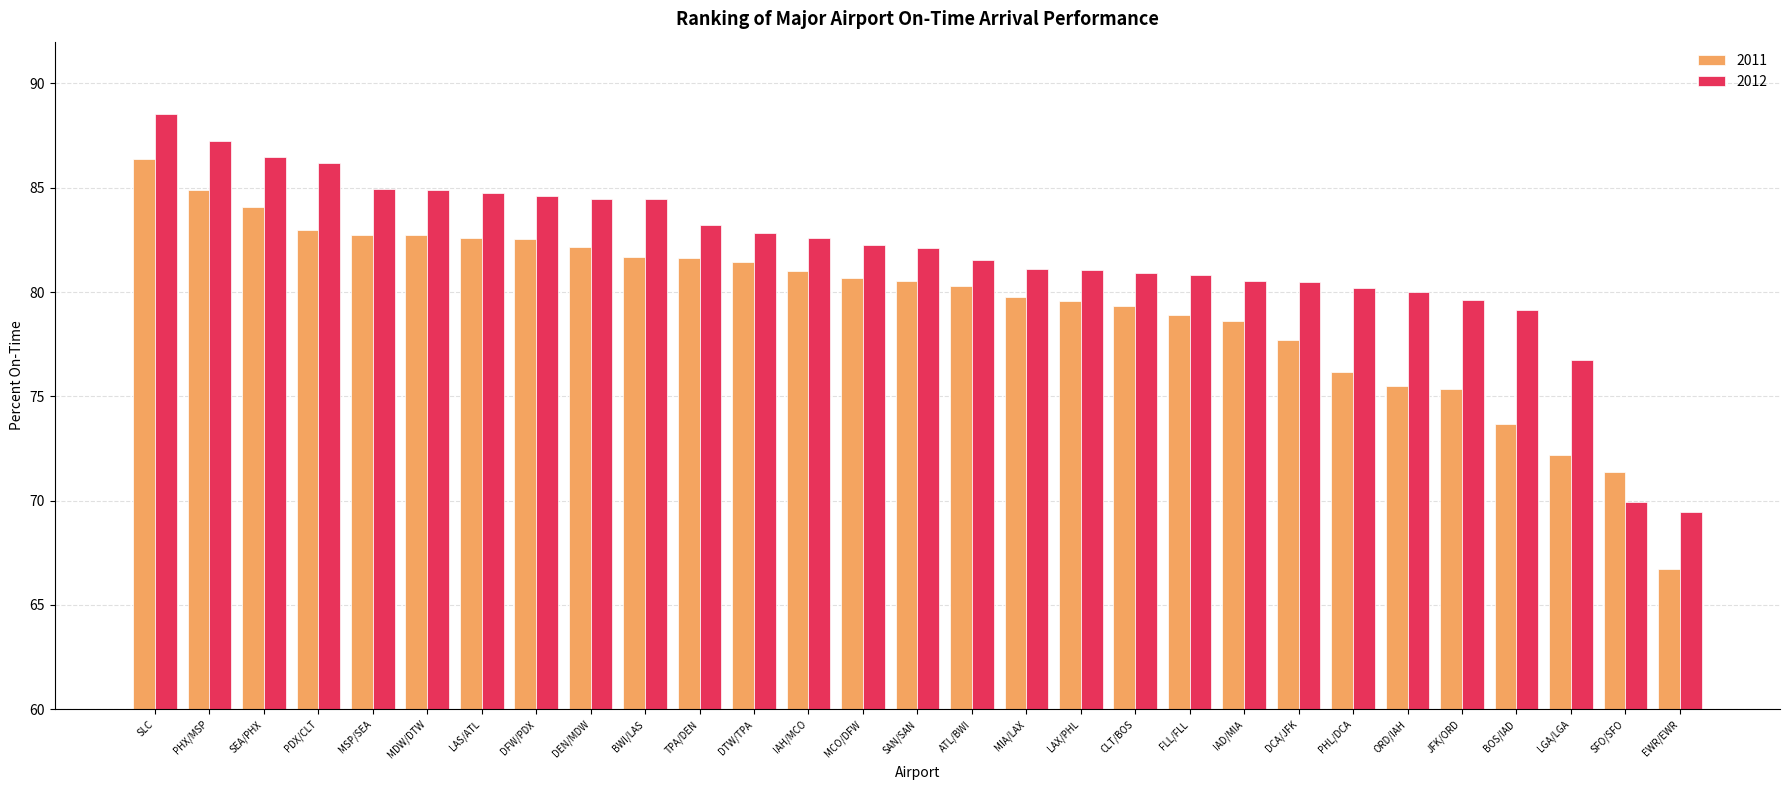

What is the difference between the highest and lowest values at MCO/DFW?

1.6